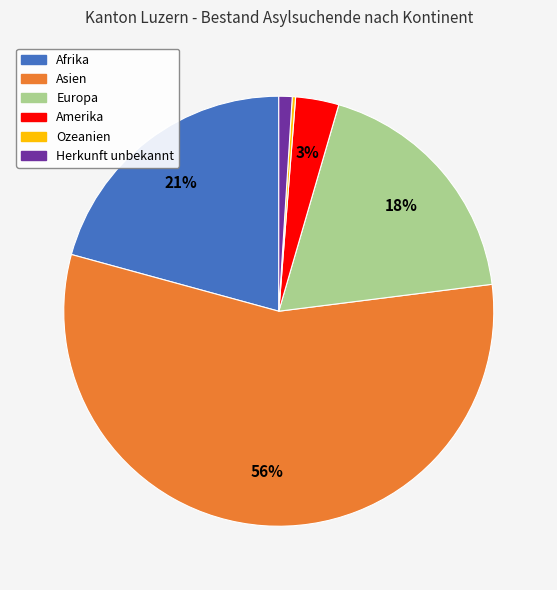

What is the largest slice in the pie chart?

Asien